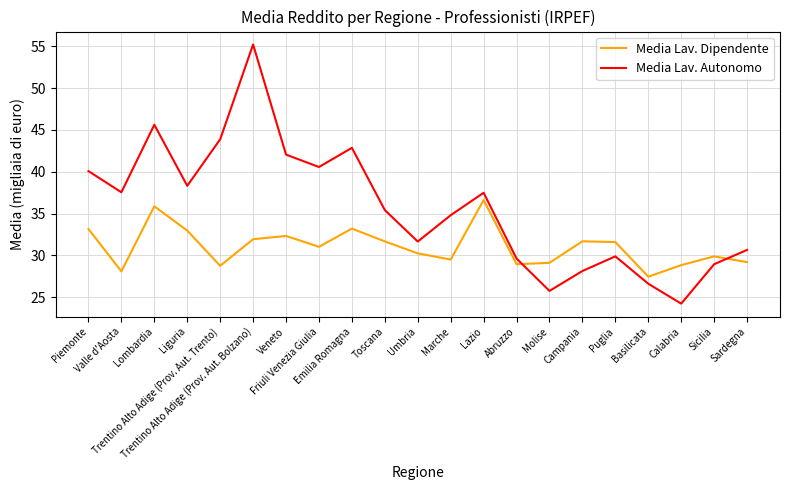

How many lines are shown in the chart?

2